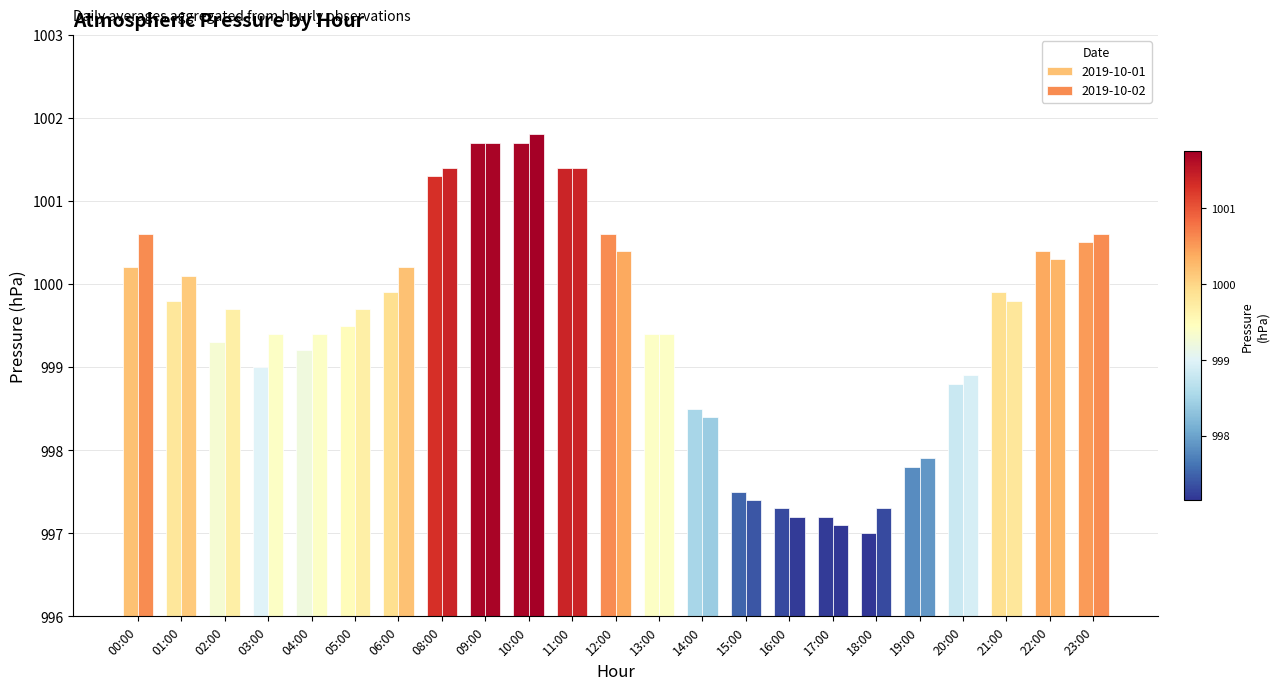

What are all the series names shown in the legend?

2019-10-01, 2019-10-02